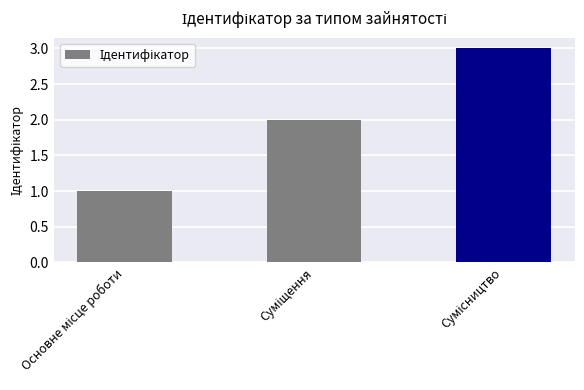

What is the sum of all values?

6